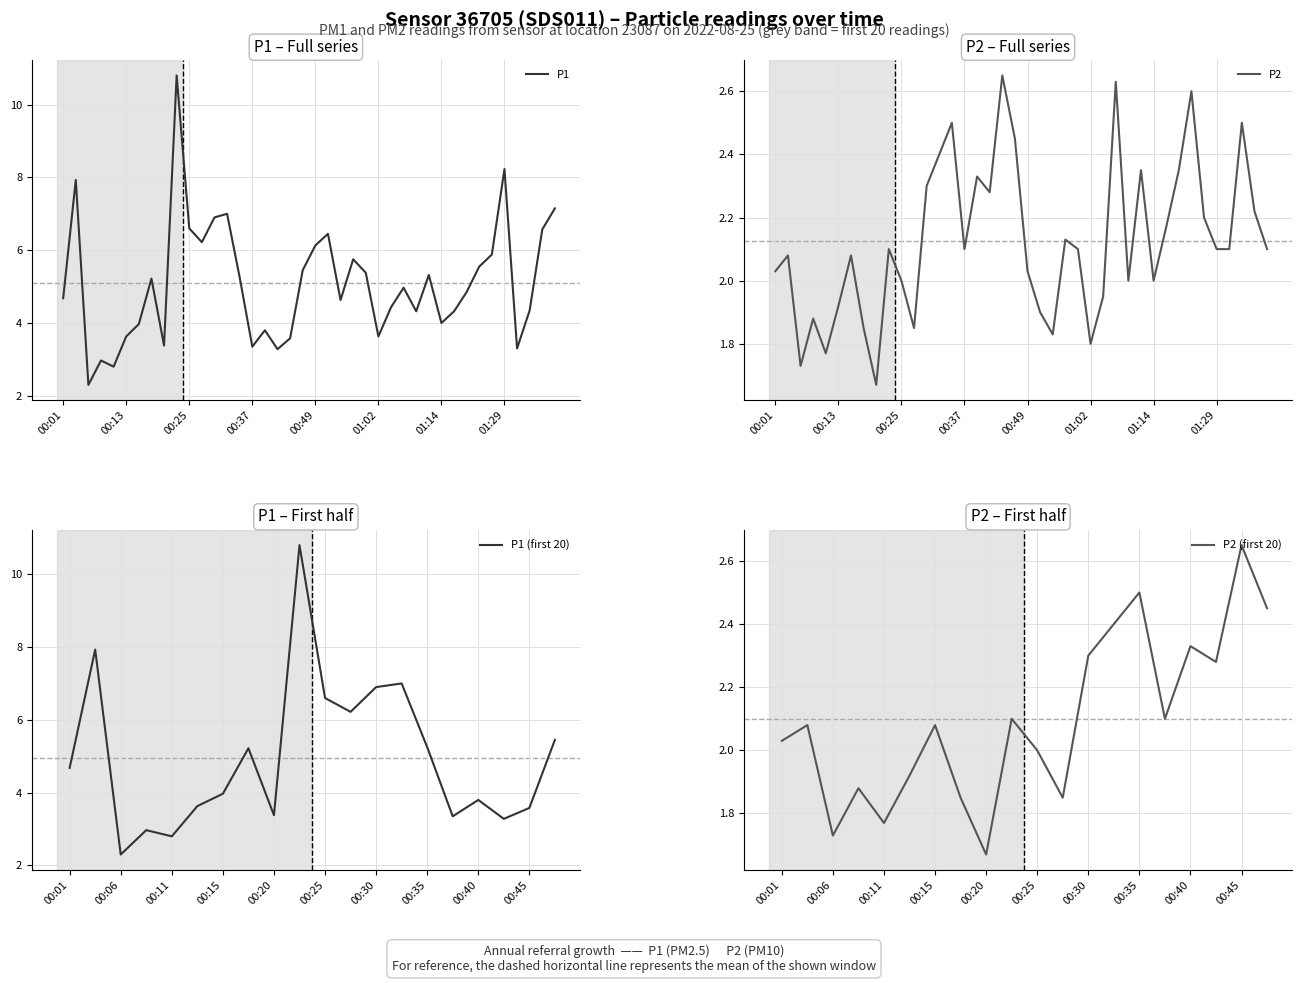

Where does the P1 series first go above 4?

00:01